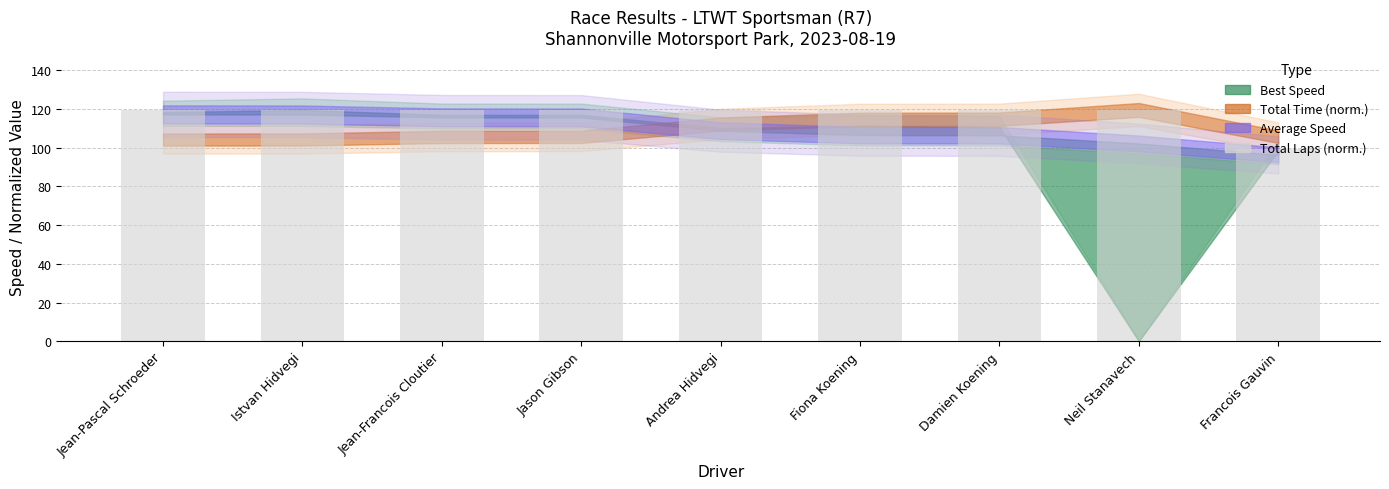

True or false: the data shows 119.5 at Jean-Francois Cloutier.

True